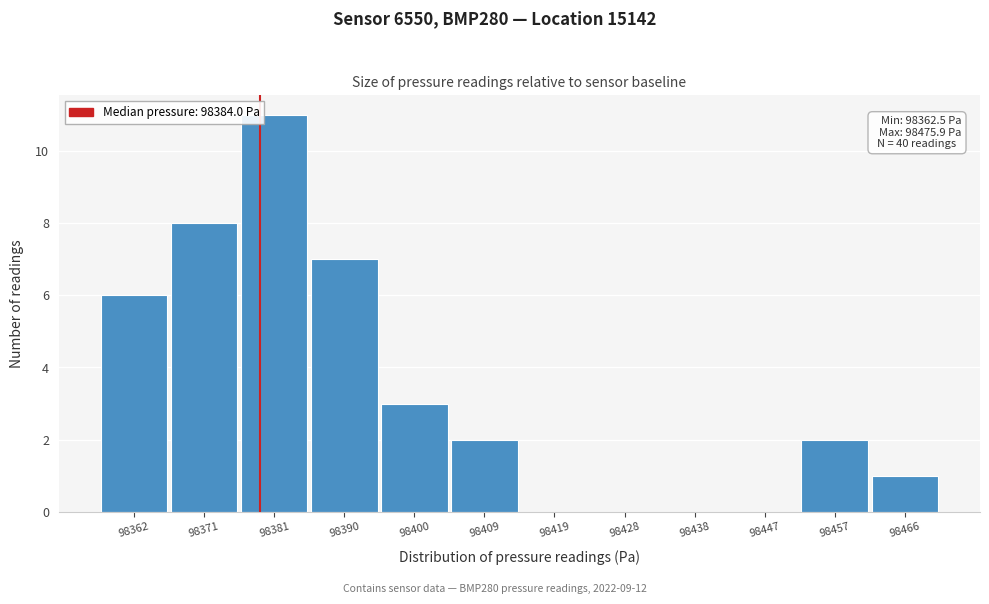

Reading left to right, extract all data points from this chart.

98362=6	98371=8	98381=11	98390=7	98400=3	98409=2	98419=0	98428=0	98438=0	98447=0	98457=2	98466=1